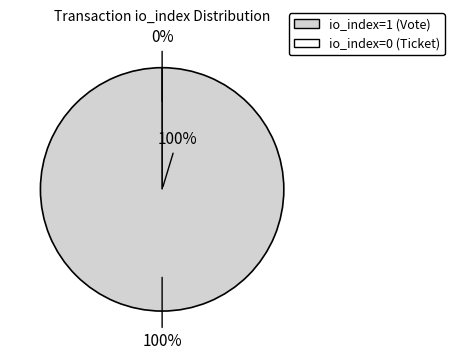

The Vote (io_index=1) slice represents 100% of the pie. True or false?

True